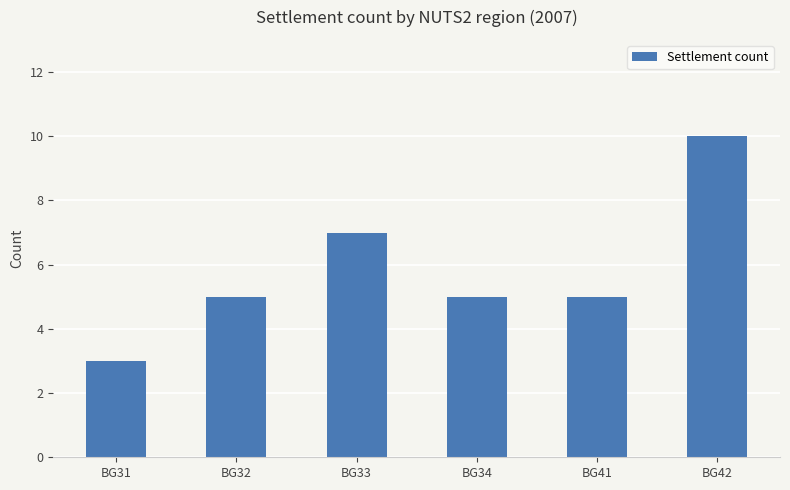

What is the difference between the maximum and minimum values?

7